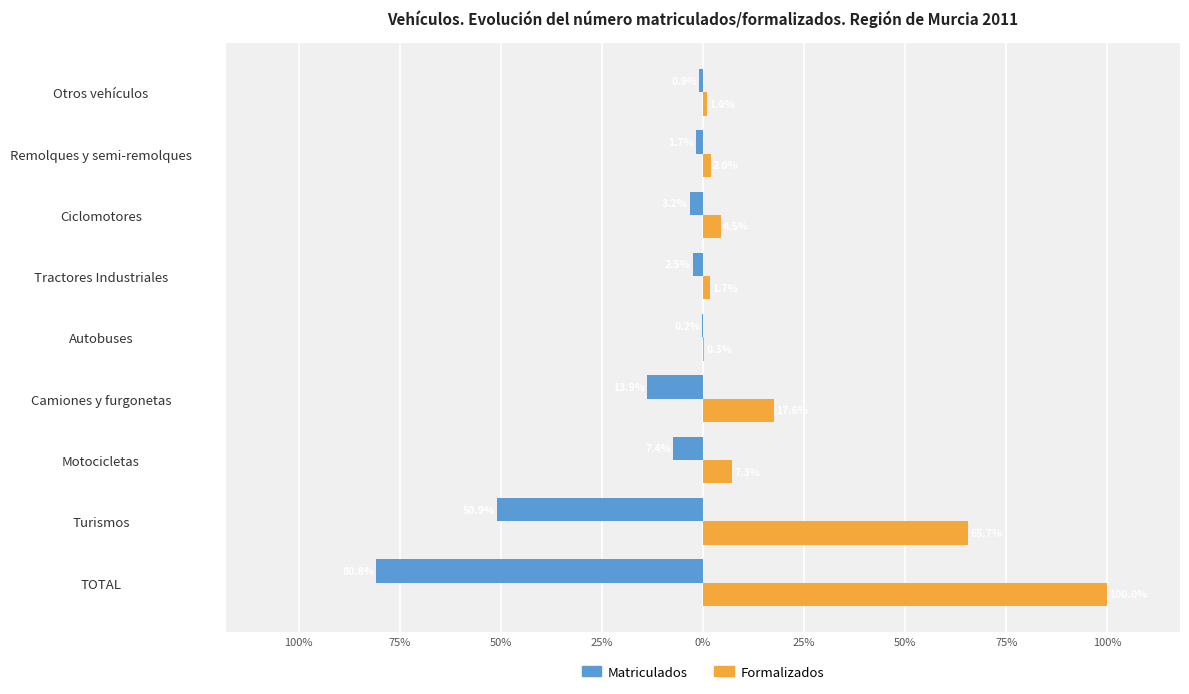

What is the value of the Matriculados bar at the 2nd from the left?

-50.9